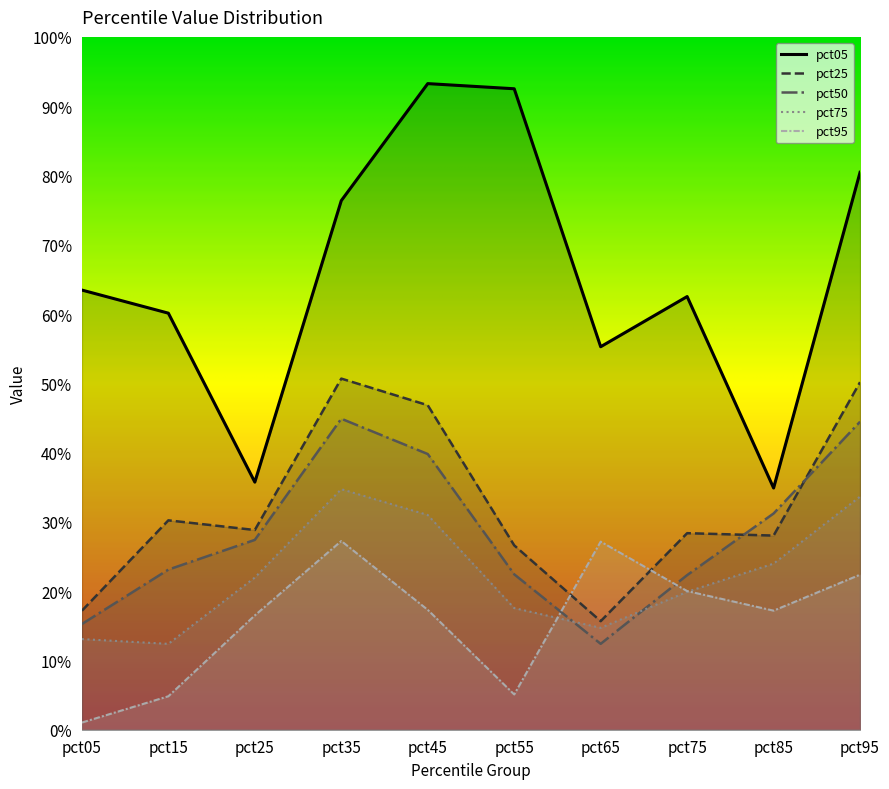

Which series has the widest spread of values?

pct05